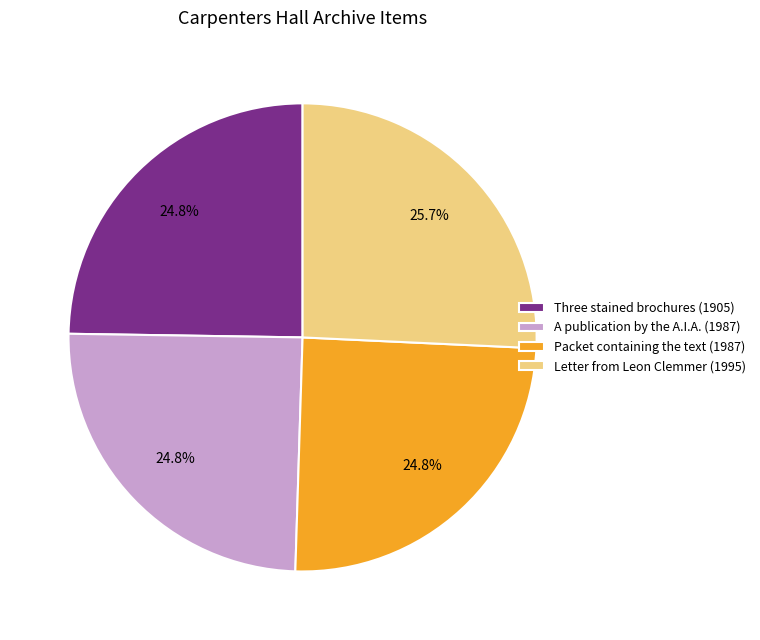

Does A publication by the A.I.A. (1987) account for over 50% of the chart?

No